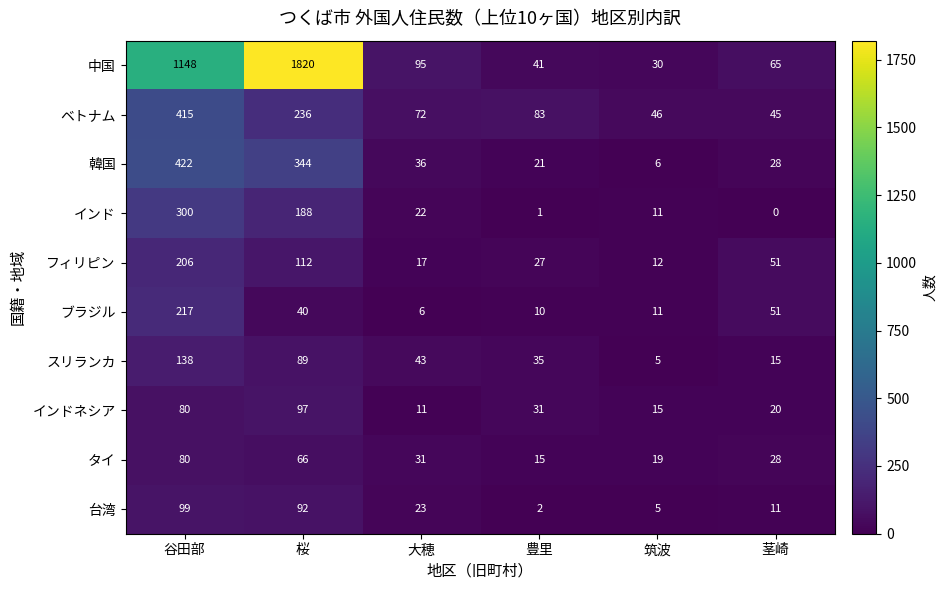

Which category has the highest value across all series?

桜